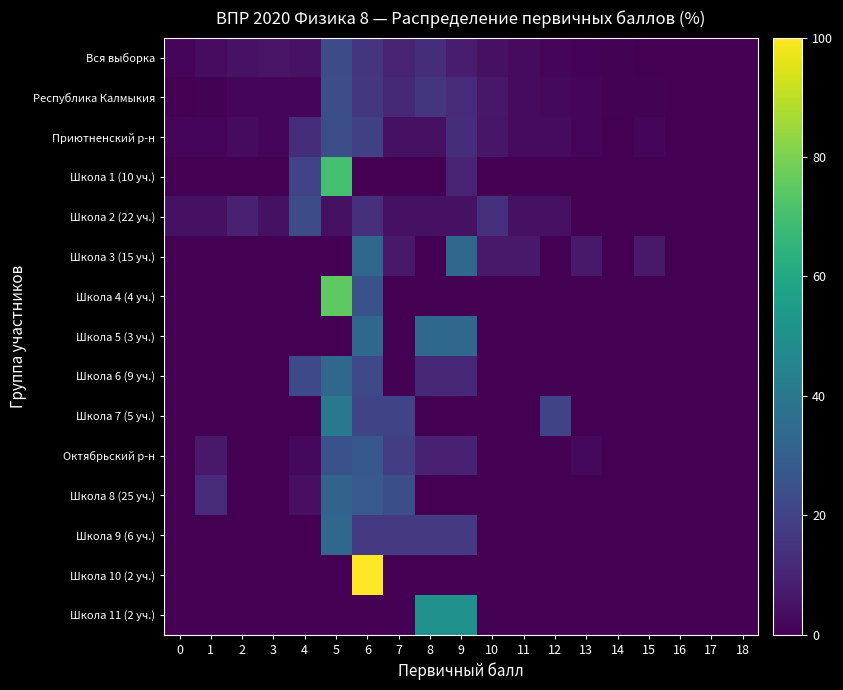

What is the maximum value shown in the chart?

100.0